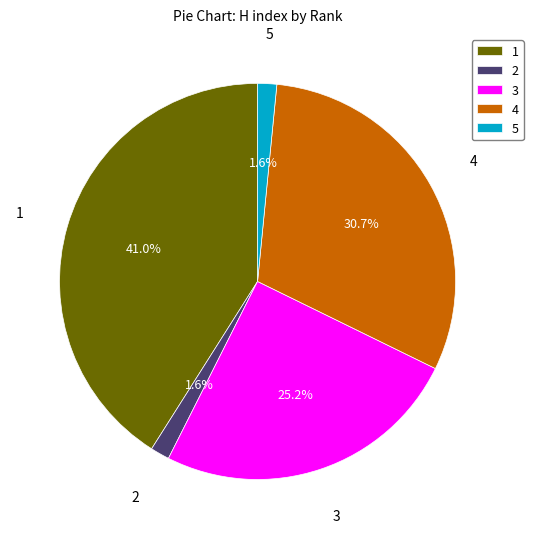

To the nearest percent, what is the average slice percentage?

20%